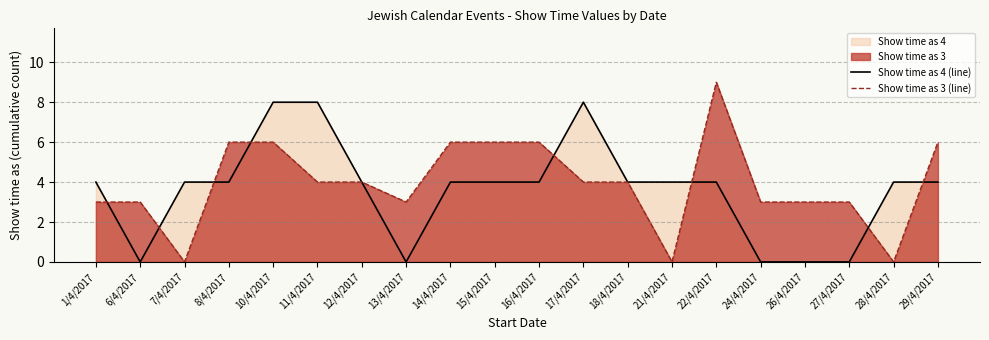

Where is Show time as 3 (line) nearest to the value 4?

11/4/2017